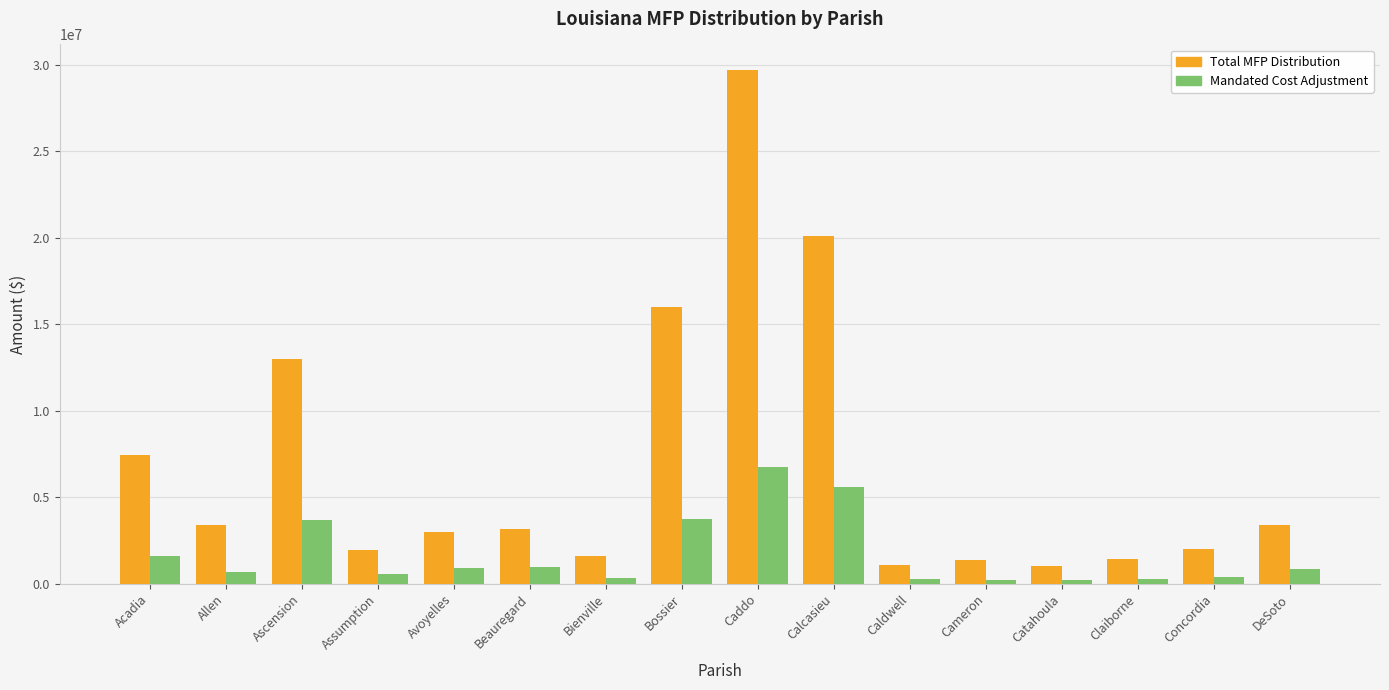

What is the greatest value displayed?

29677941